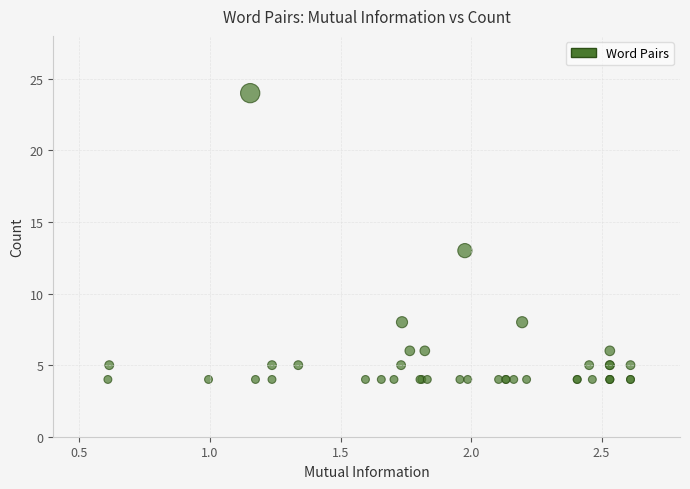

What Y value in the scatter plot is closest to 14?

13